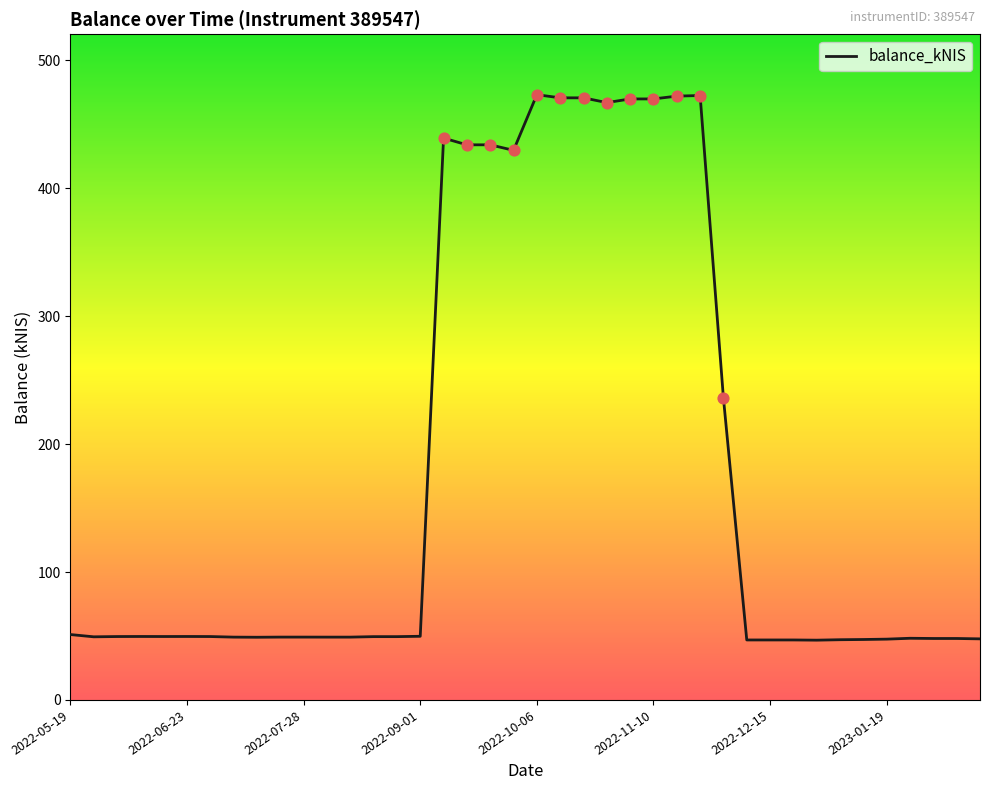

What is the difference between the maximum and minimum values?

426.4